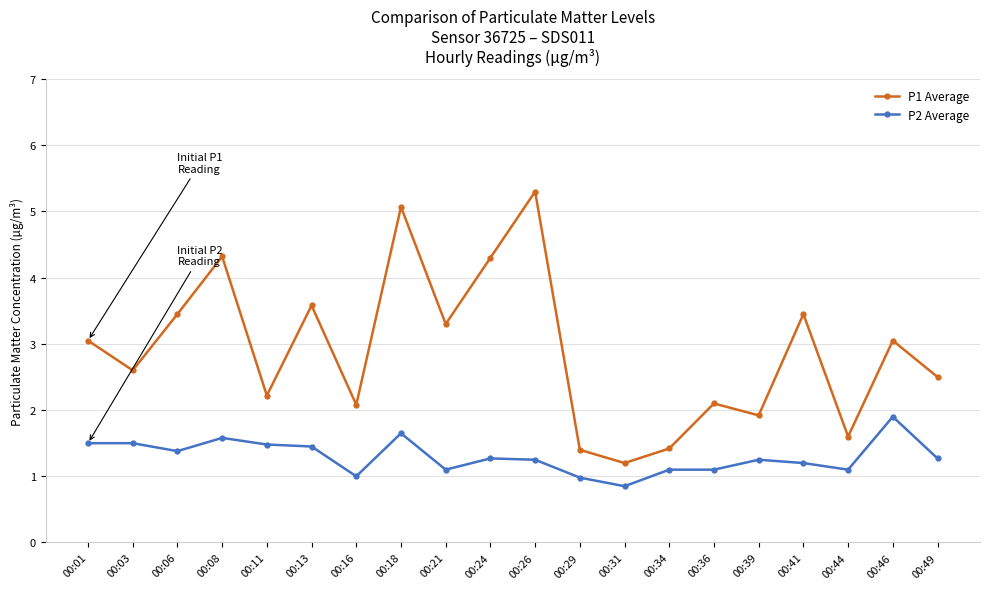

The P1 Average series shows 3.5 at 00:41. True or false?

True